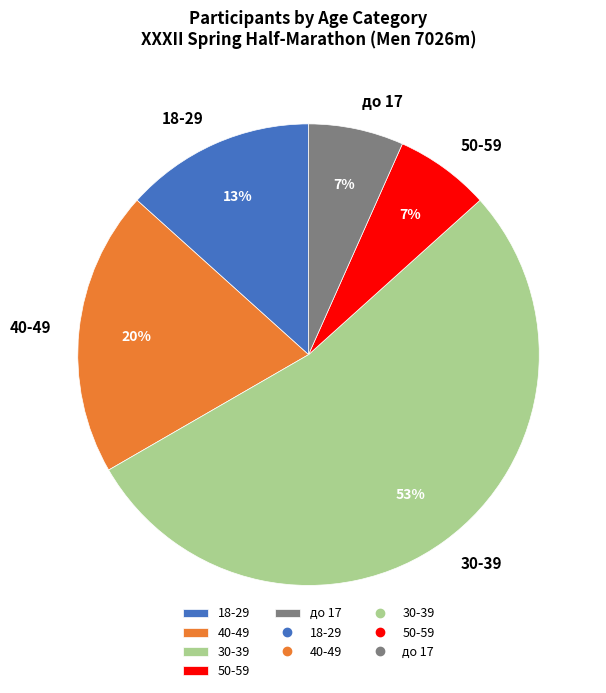

True or false: 18-29 accounts for 3% of the total.

False